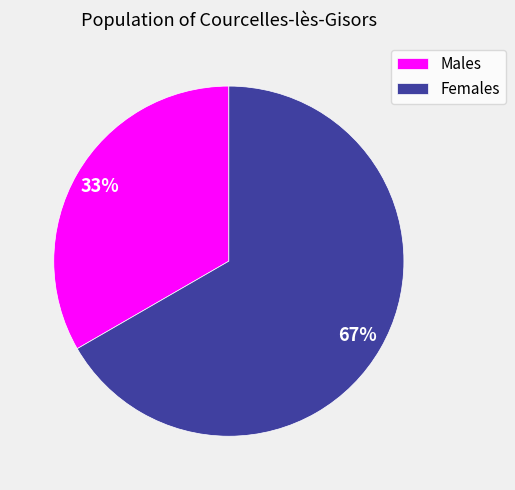

Is there a majority slice in this chart?

Yes